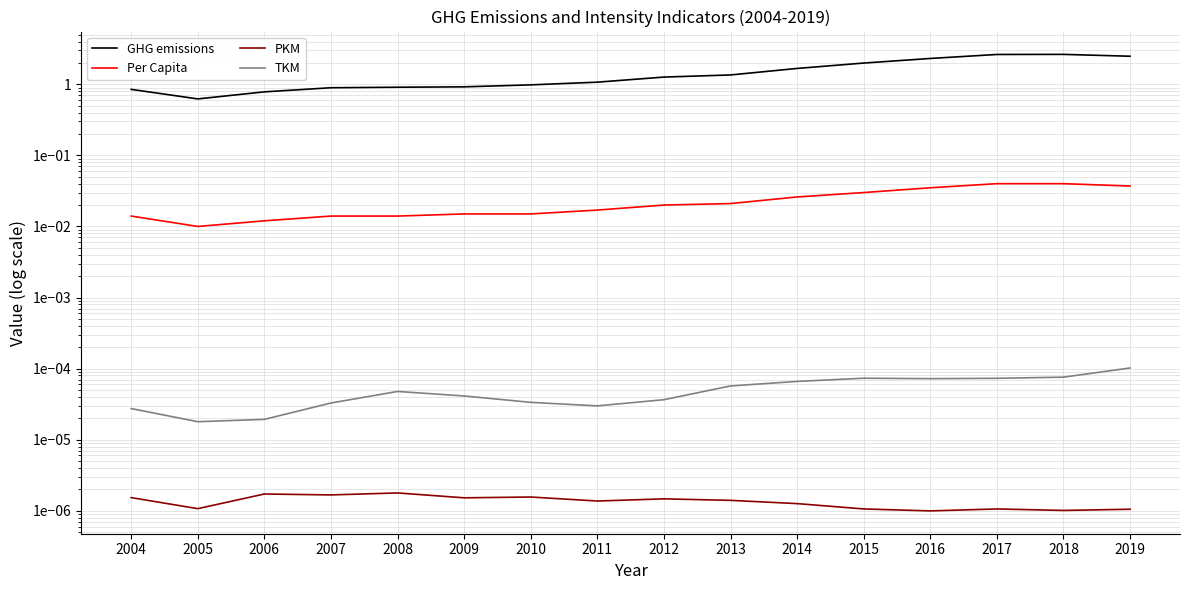

Between 2011 and 2010, which is larger?

2011